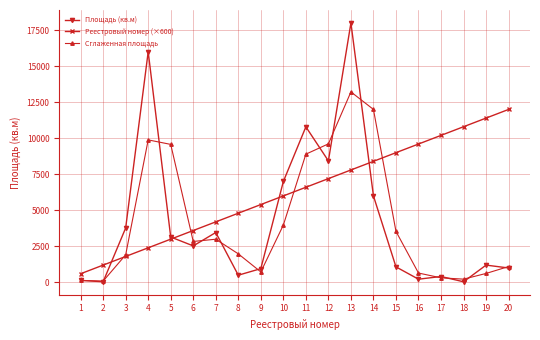

Between 14 and 19, which series saw the biggest shift?

Сглаженная площадь